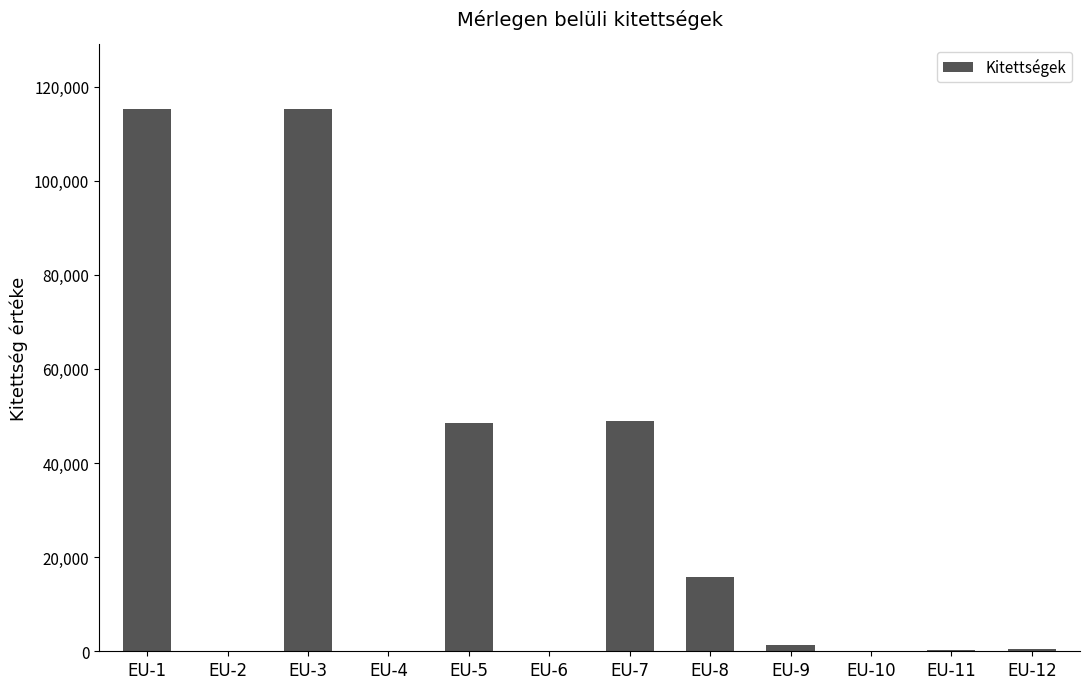

Which has a higher value, EU-12 or EU-7?

EU-7